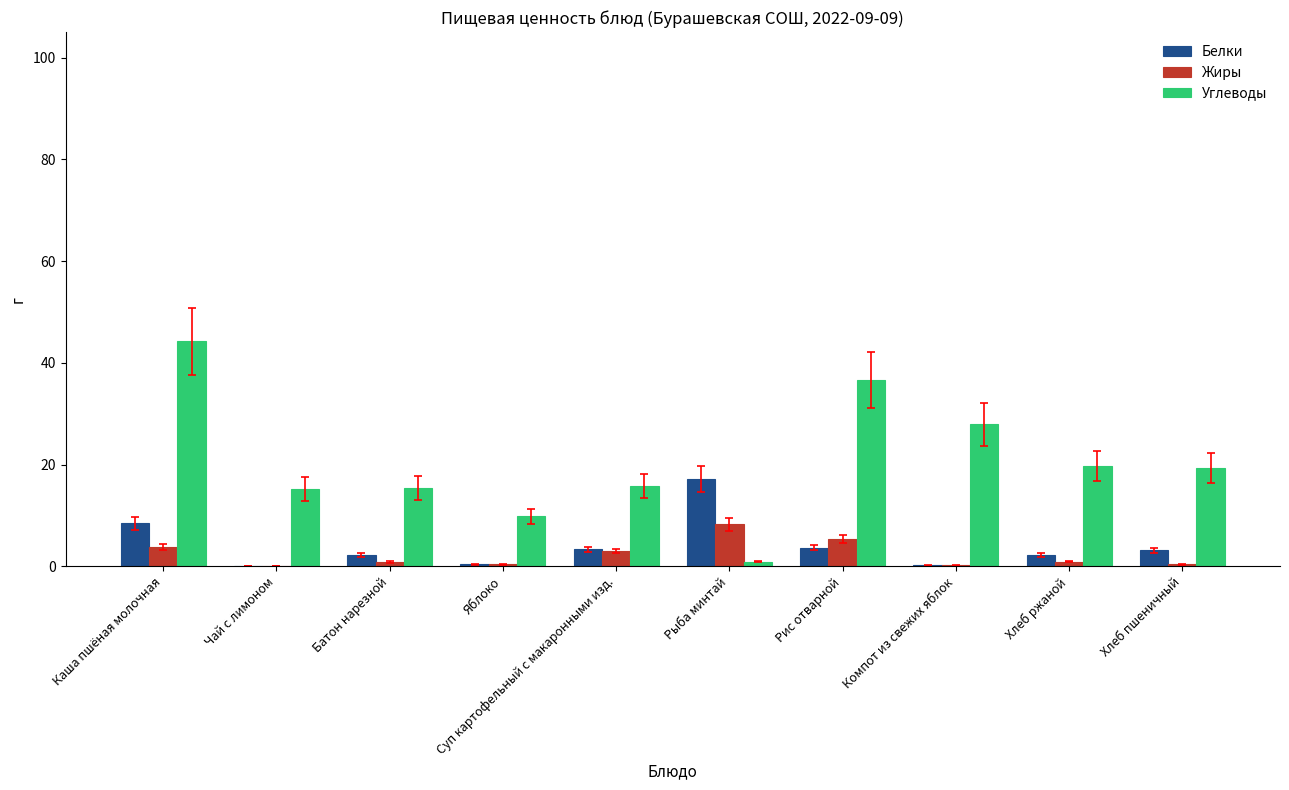

At which category is the sum across all series the highest?

Каша пшёная молочная